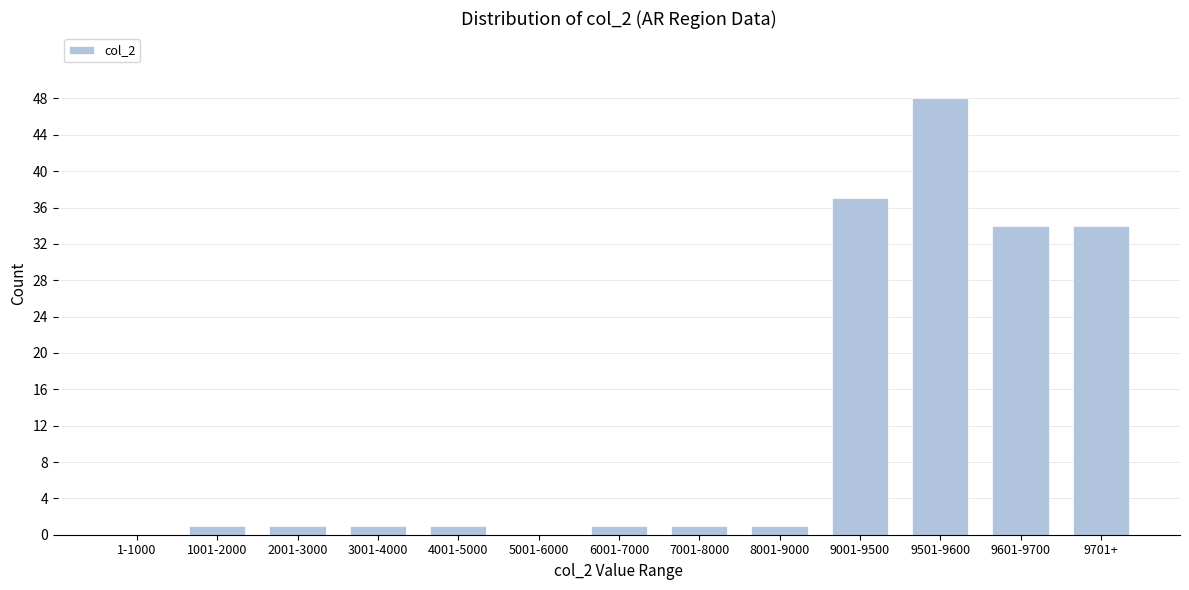

Reading left to right, transcribe all the data shown in this chart.

1-1000=0	1001-2000=1	2001-3000=1	3001-4000=1	4001-5000=1	5001-6000=0	6001-7000=1	7001-8000=1	8001-9000=1	9001-9500=37	9501-9600=48	9601-9700=34	9701+=34